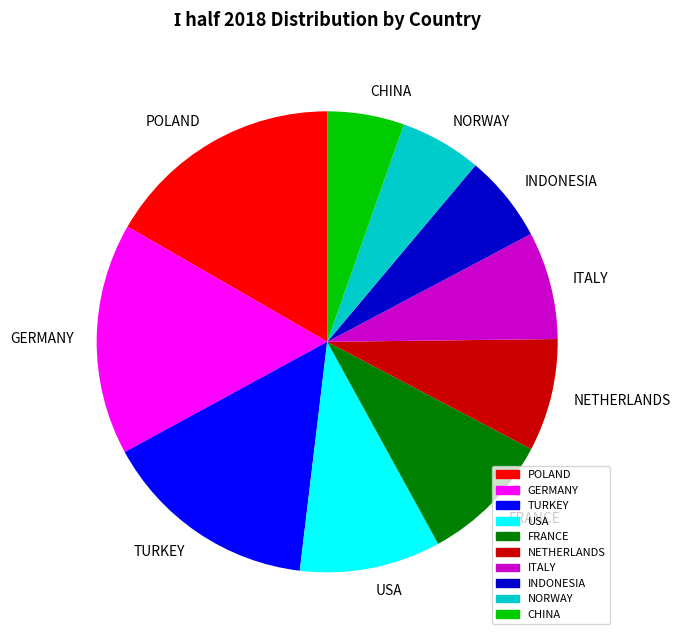

Do GERMANY and INDONESIA together represent more than half of the pie?

No